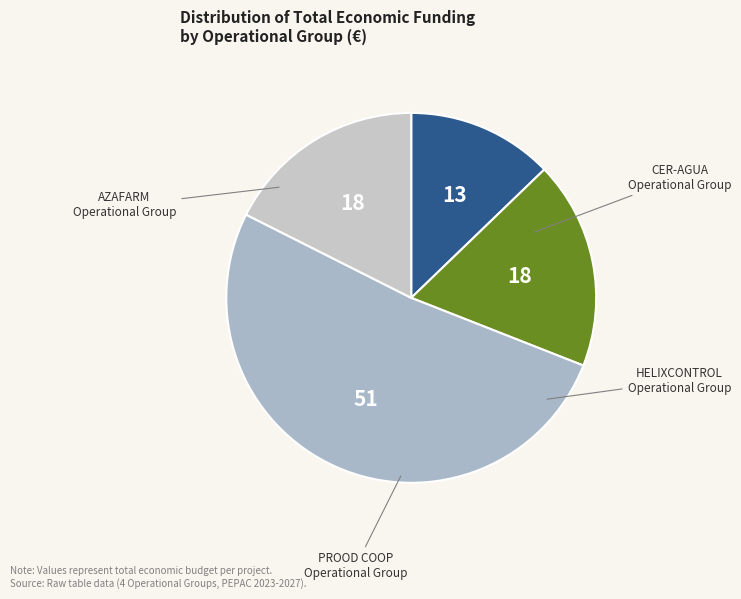

How many segments does this pie chart have?

4